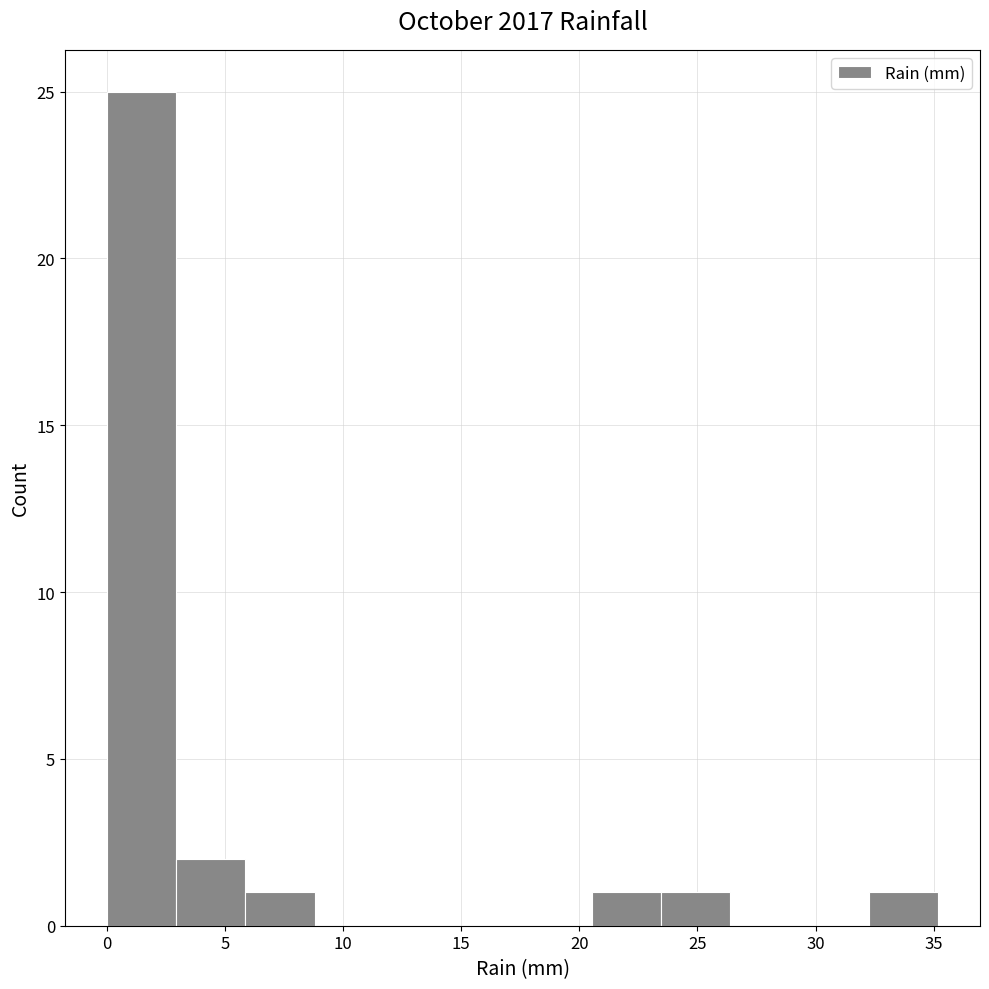

How tall is the bar that spans 32.5 to 35.0 on the x-axis? Neither the bar edges nor the heights are printed on the chart, so give them approximately, as read against the axes.

1